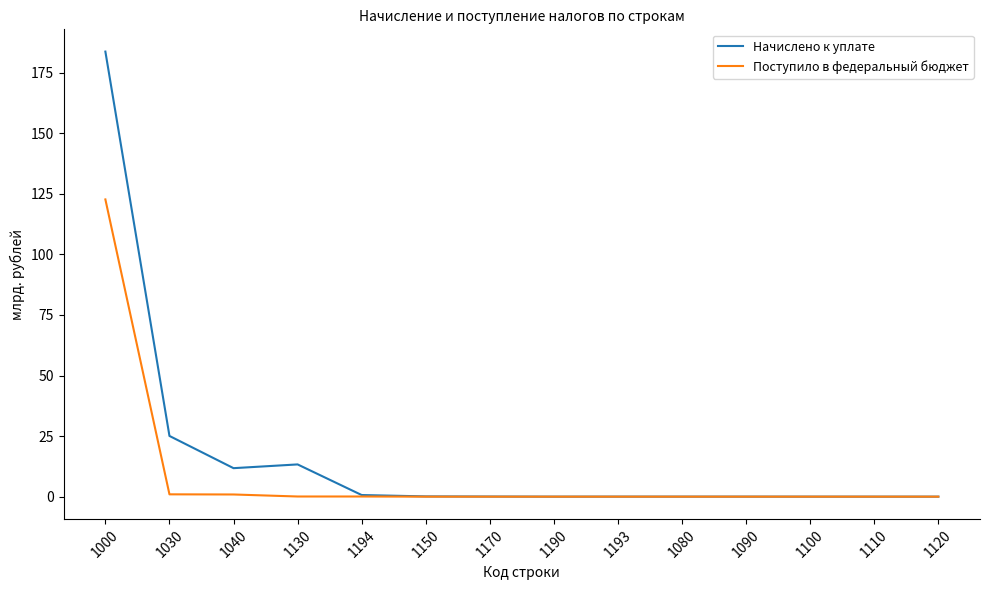

Rank the series by their maximum value, from highest to lowest.

Начислено к уплате, Поступило в федеральный бюджет